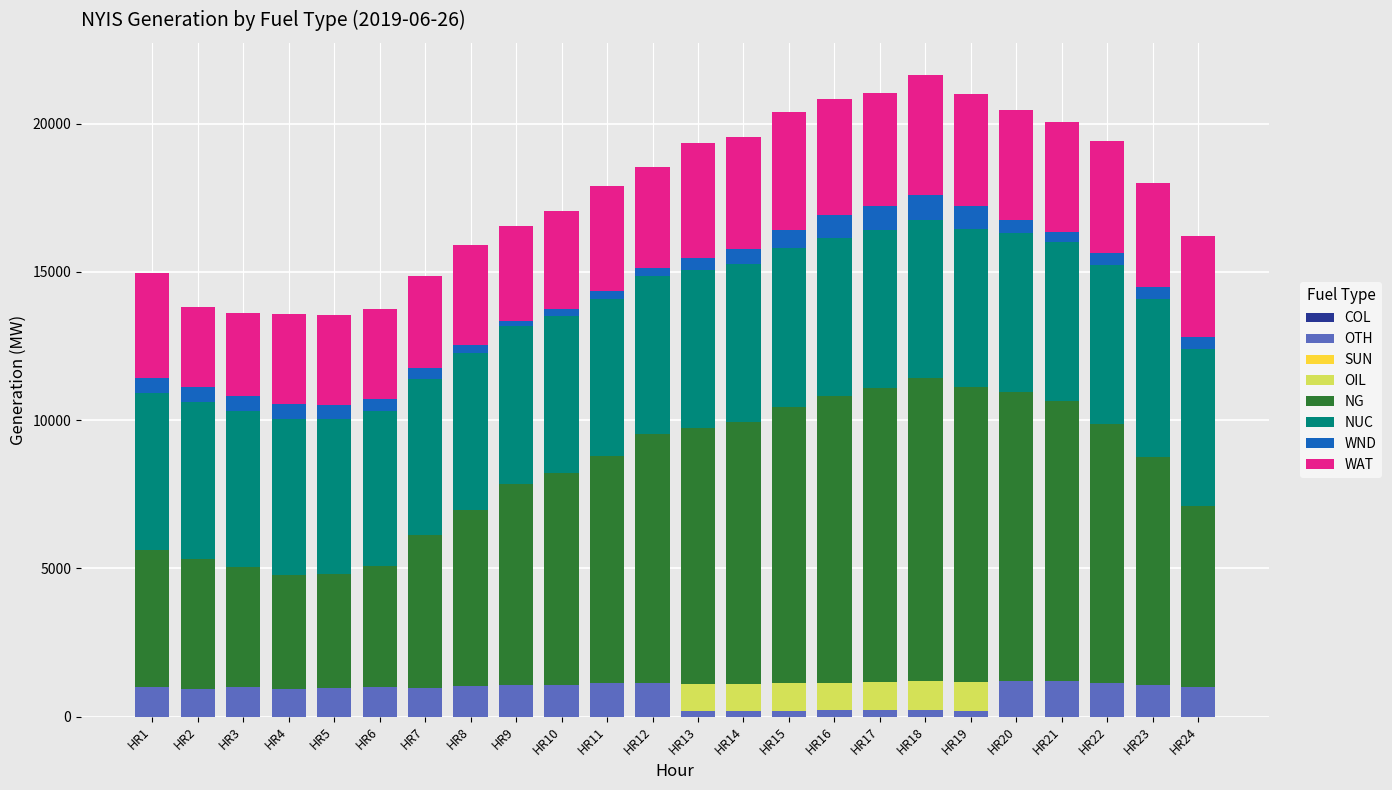

What is the maximum value for OTH?

1200